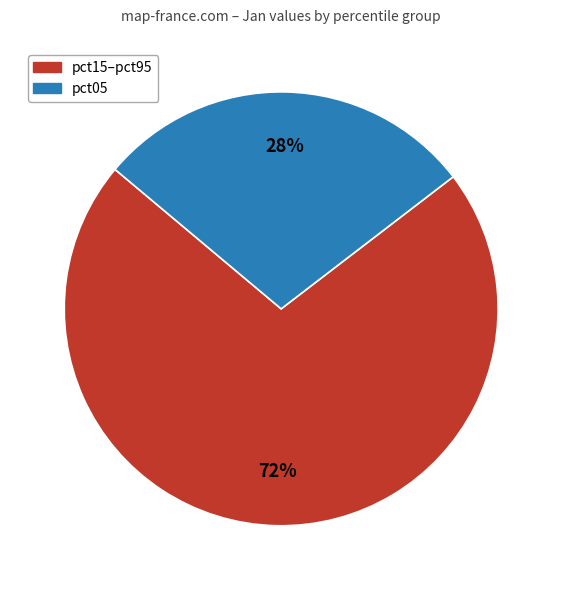

To the nearest percent, what is the average slice percentage?

50%